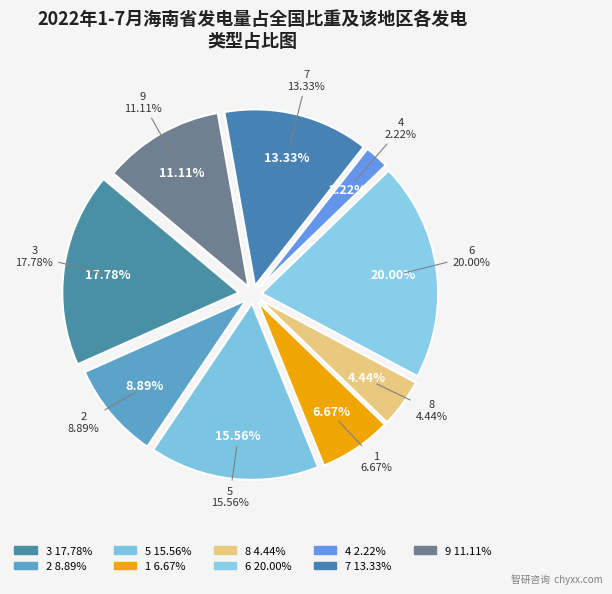

Is it true that 5 is 7% of the pie?

False